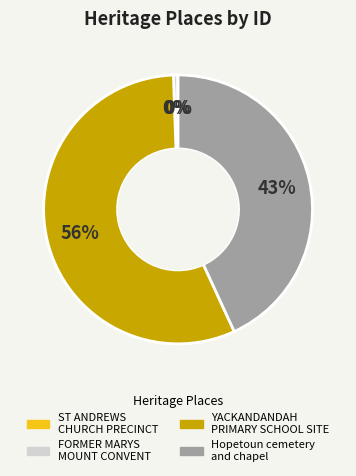

Combined, do Hopetoun cemetery and chapel and YACKANDANDAH PRIMARY SCHOOL SITE account for over 50%?

Yes